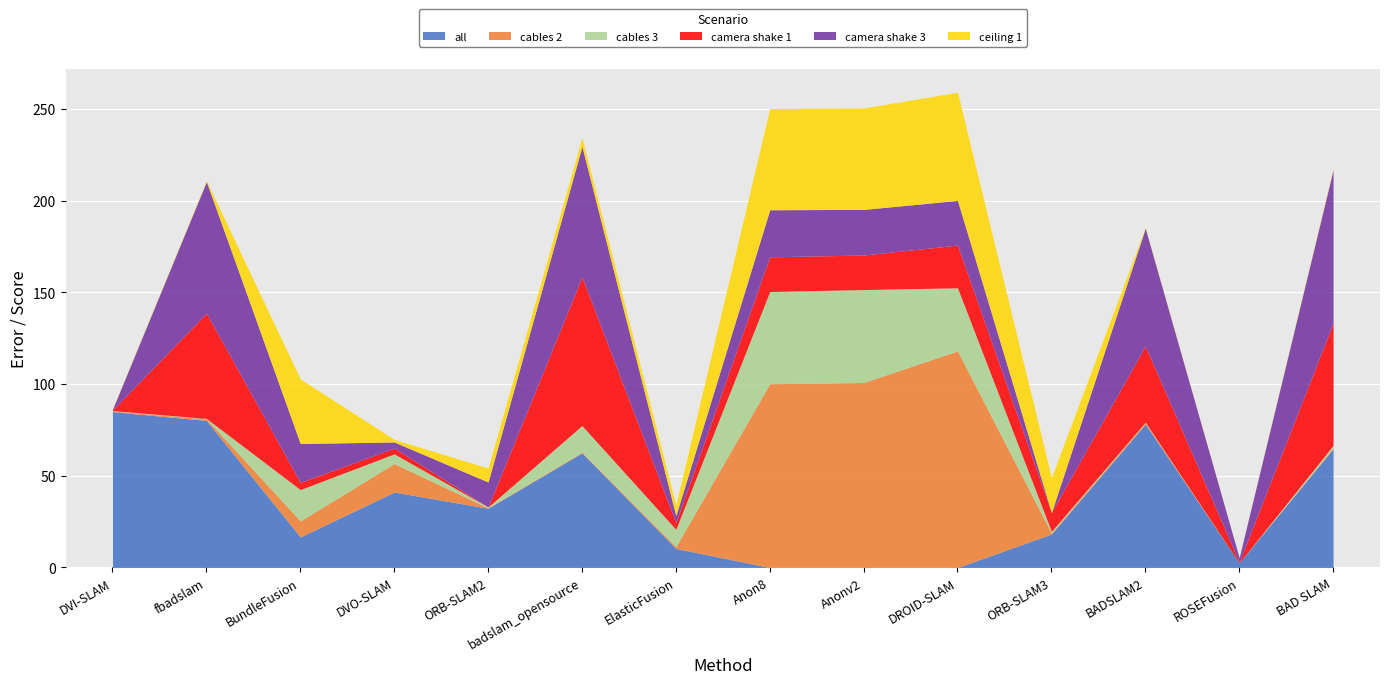

What are all the series names shown in the legend?

all, cables 2, cables 3, camera shake 1, camera shake 3, ceiling 1